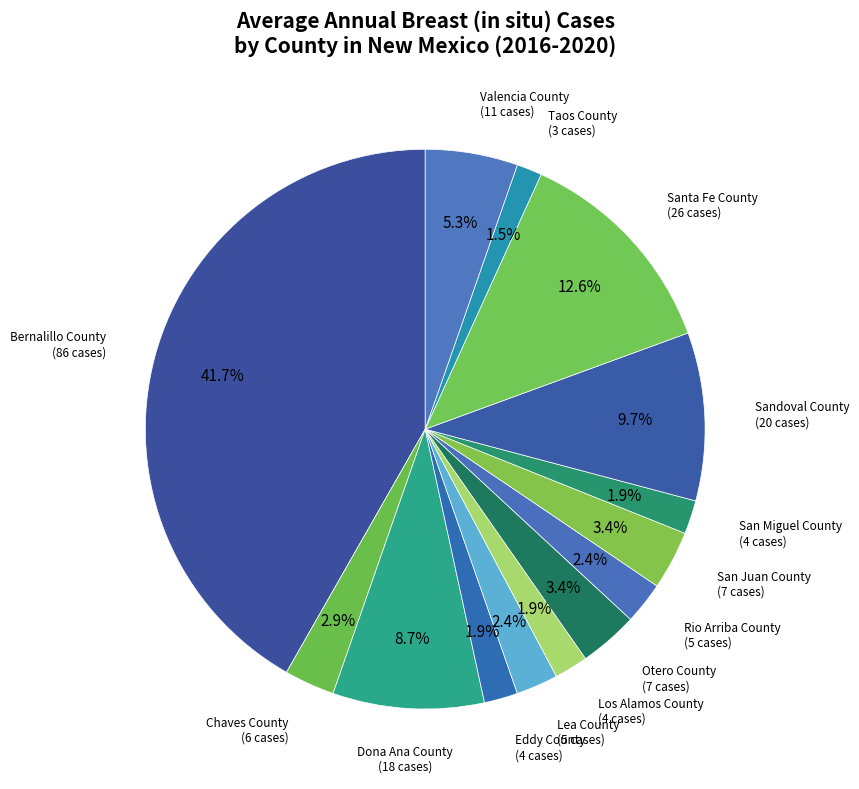

How many segments does this pie chart have?

14